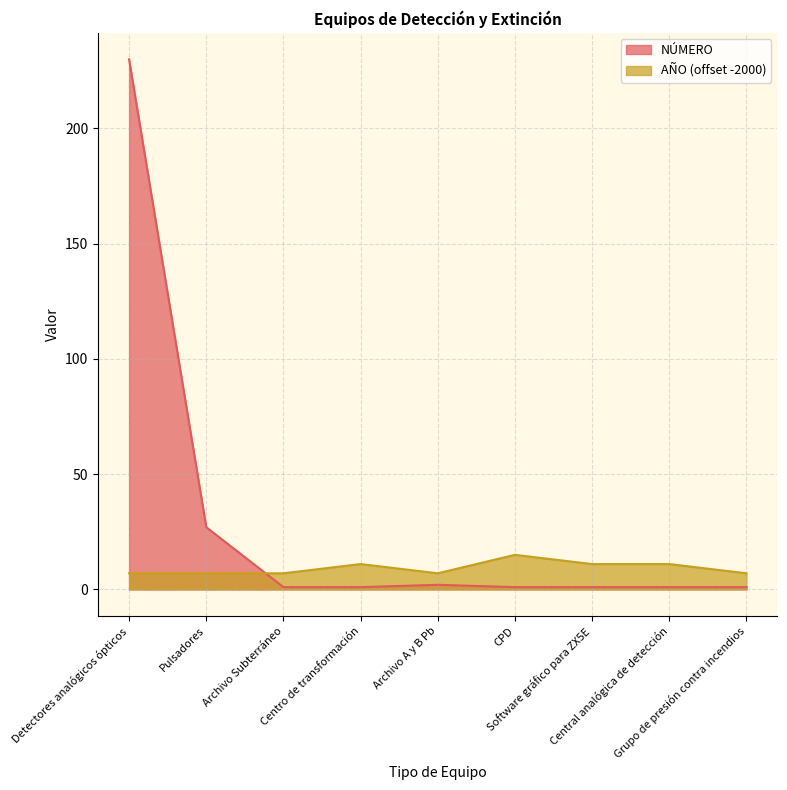

Between Archivo Subterráneo and Centro de transformación, which is larger?

Archivo Subterráneo